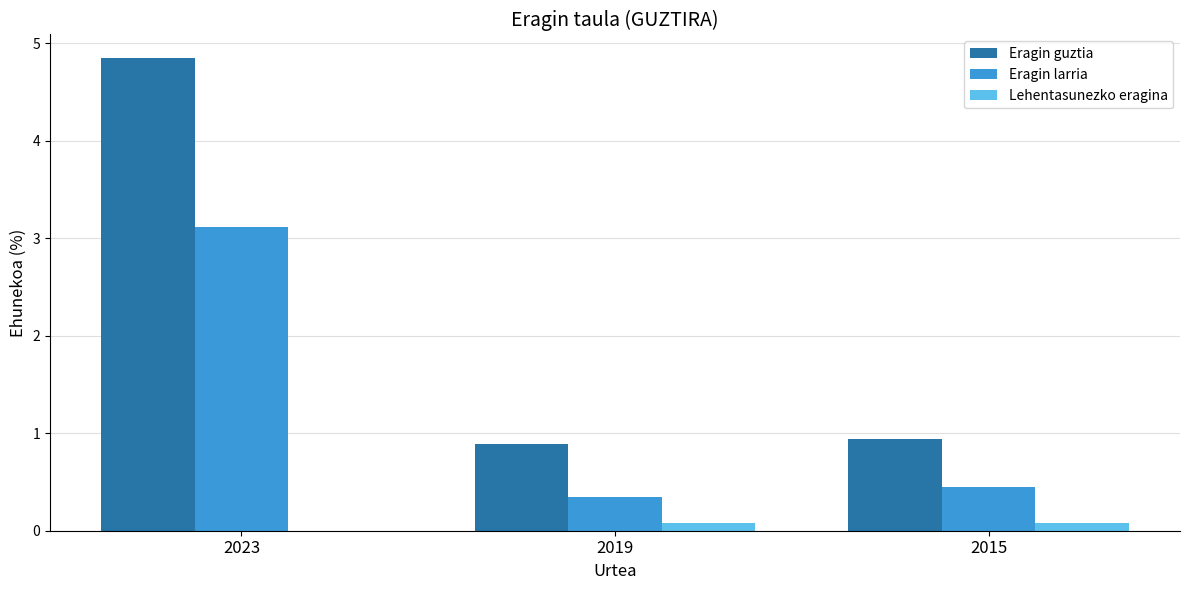

What is the total value across all series at 2023?

8.0